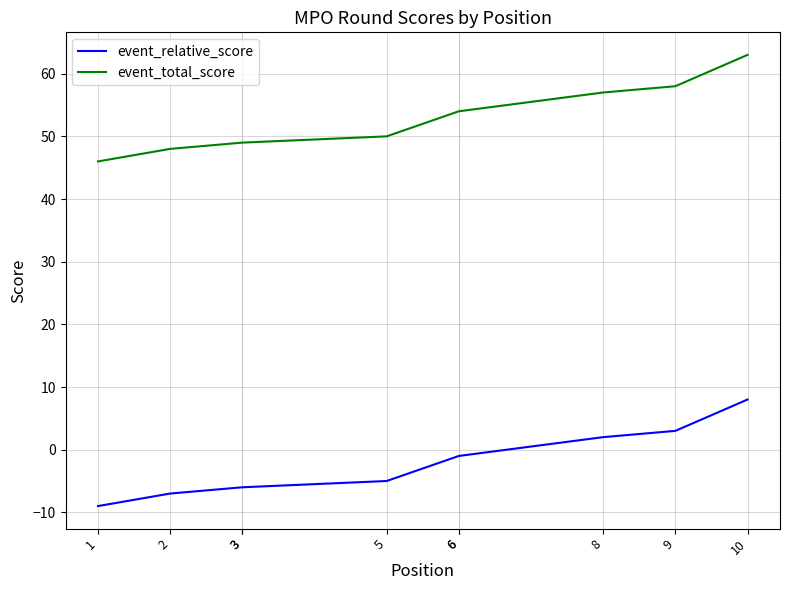

Is it true that event_relative_score equals 5 at 10?

False